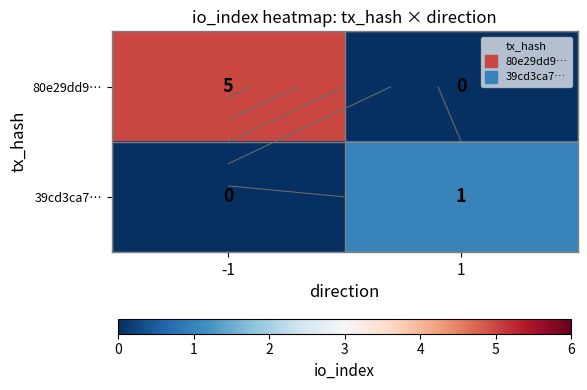

What is the sum of the 80e29dd9… values at 1 and -1?

5